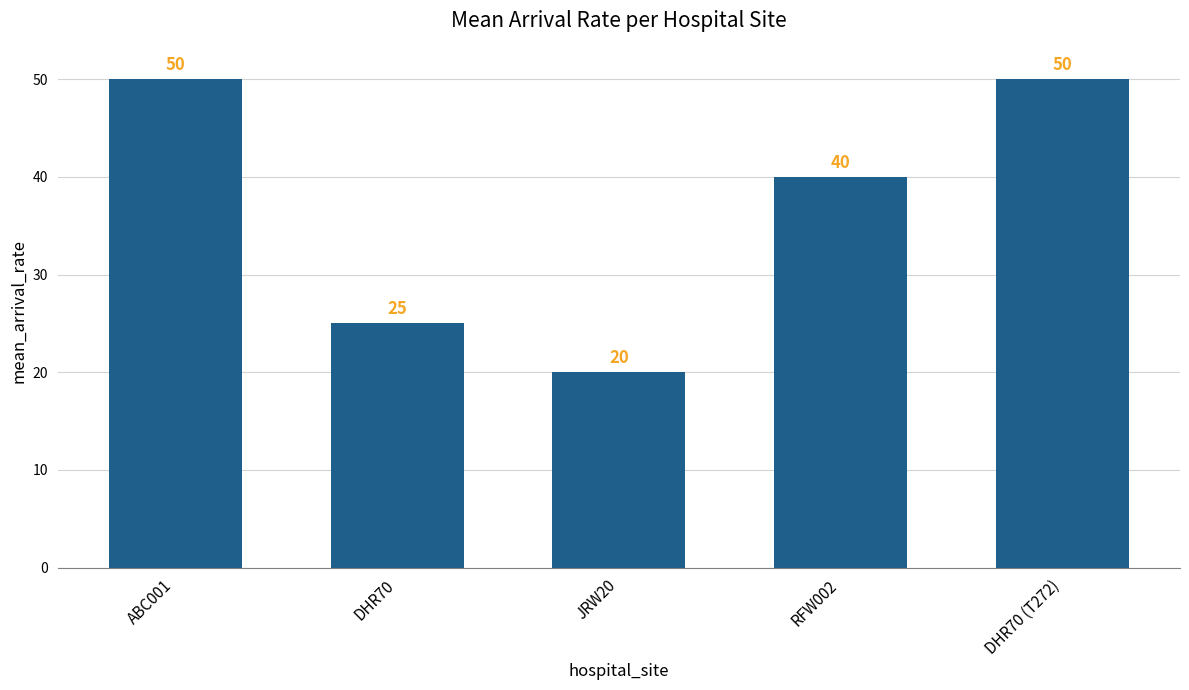

What is the greatest value displayed?

50